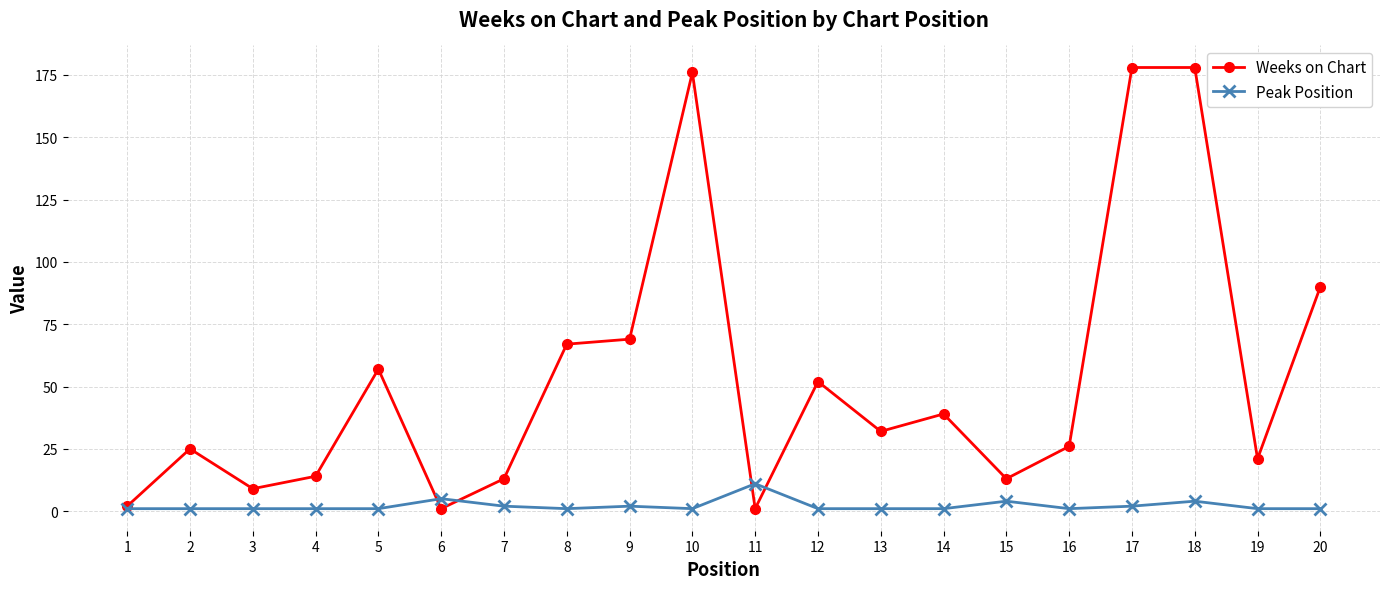

Where is the first local maximum for Weeks on Chart?

2